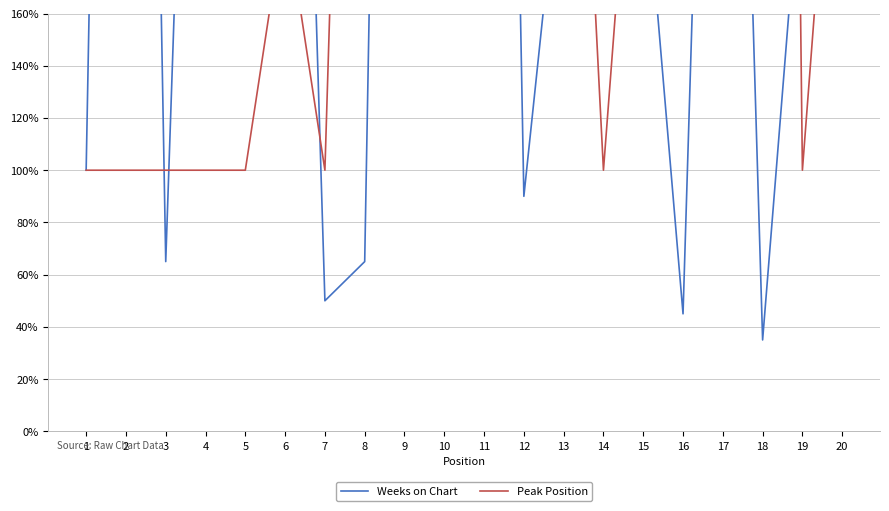

Where does the Weeks on Chart series first go above 235?

2